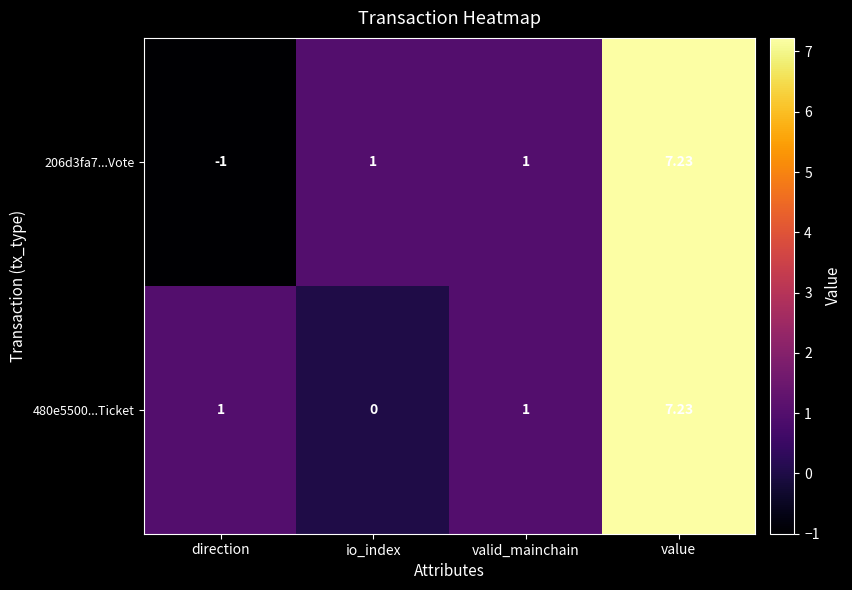

At which category is the sum across all series the highest?

value